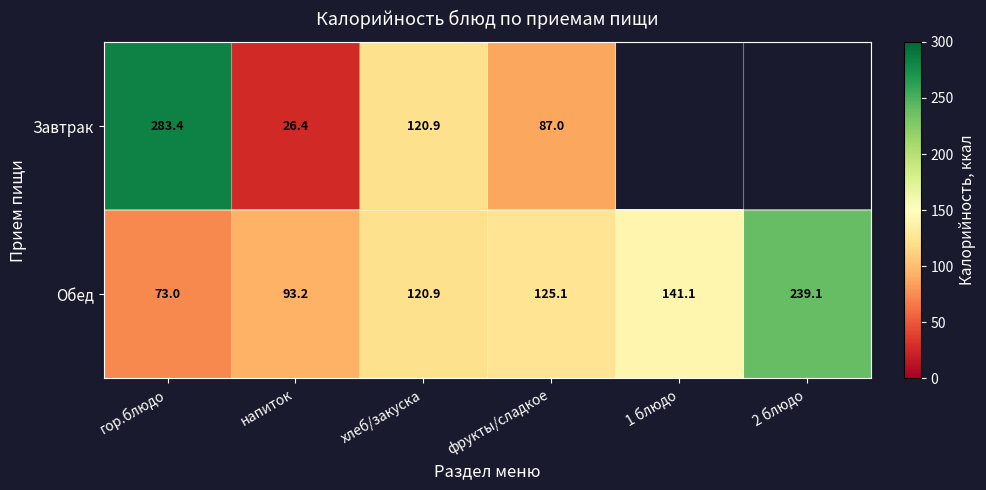

What is the sum of the Завтрак values at напиток and гор.блюдо?

309.8